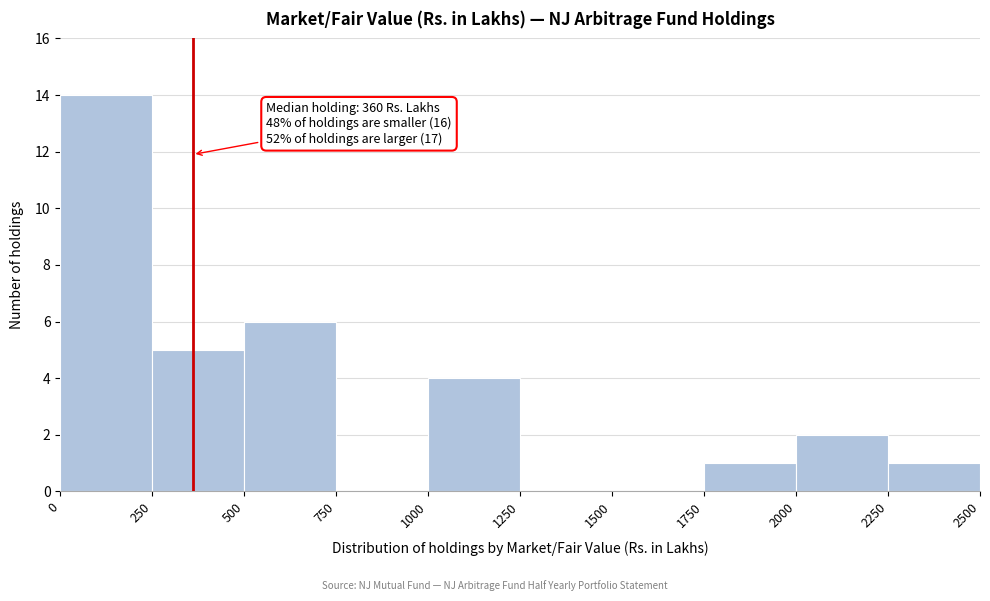

Over which range of the x-axis is the bar tallest?

0 to 250